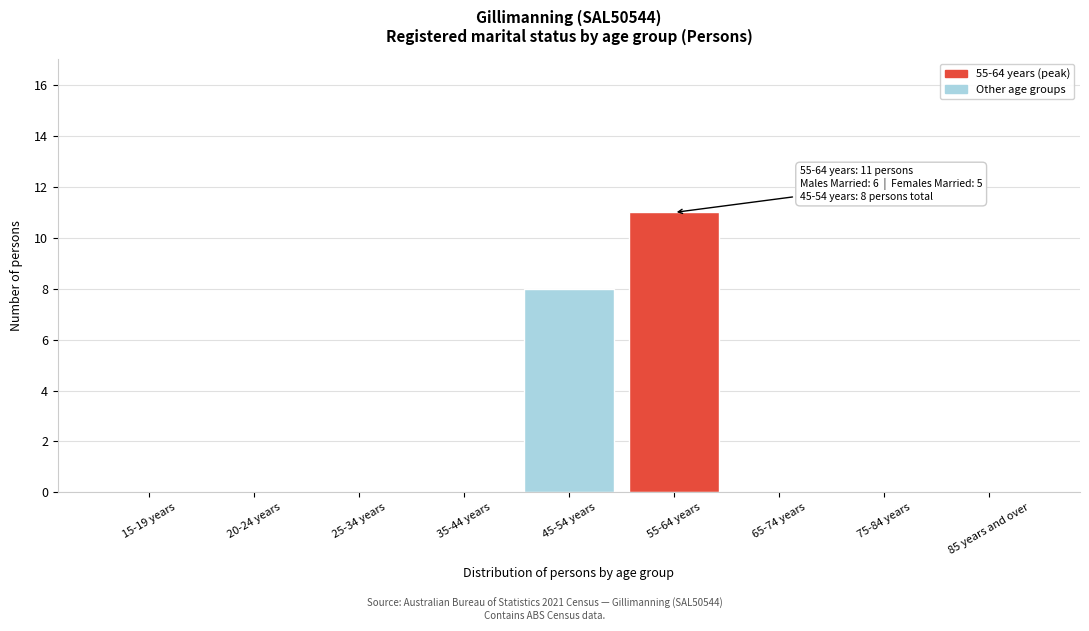

What is the sum of the values at 25-34 years and 45-54 years?

8